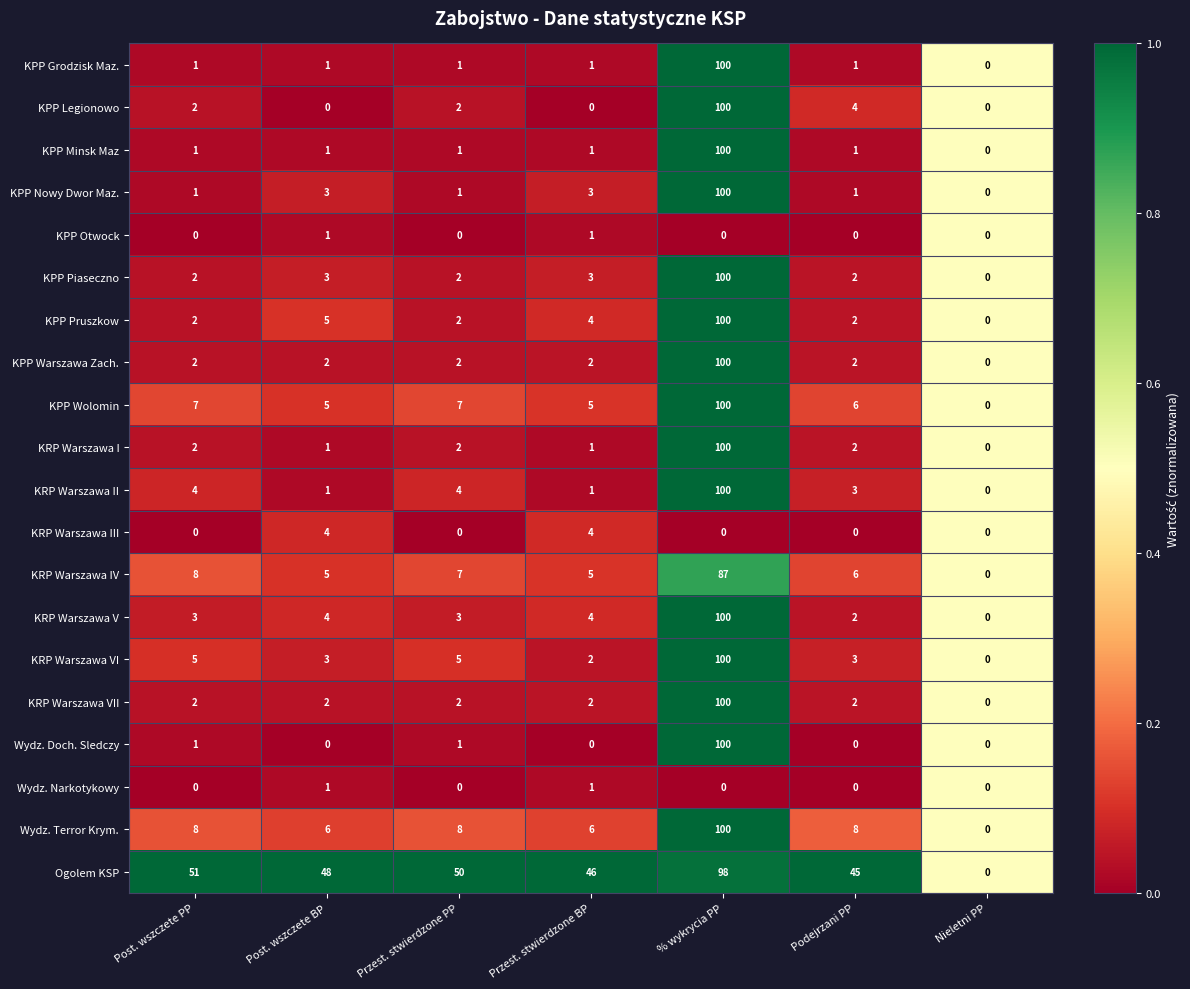

What is the spread (max minus min) of values at Przest. stwierdzone BP?

46